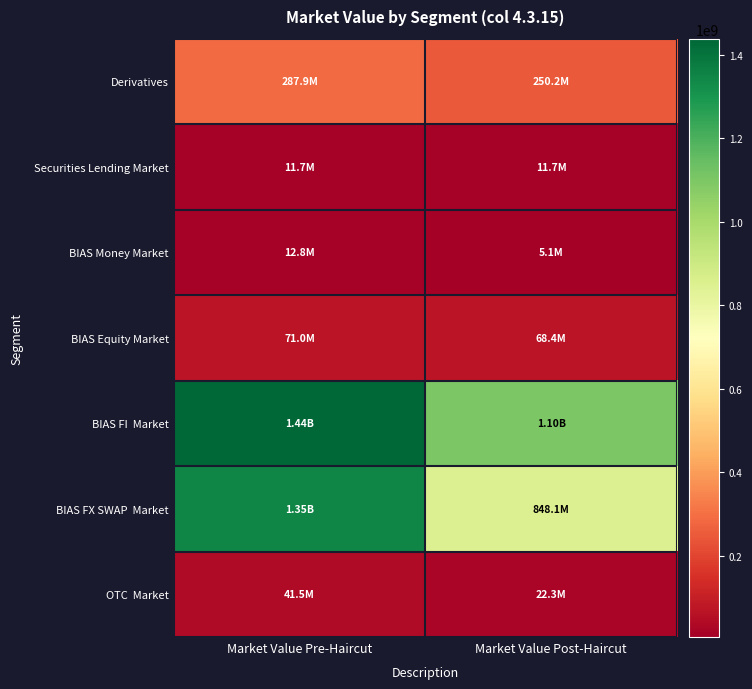

What is the maximum value shown in the chart?

1439019701.0